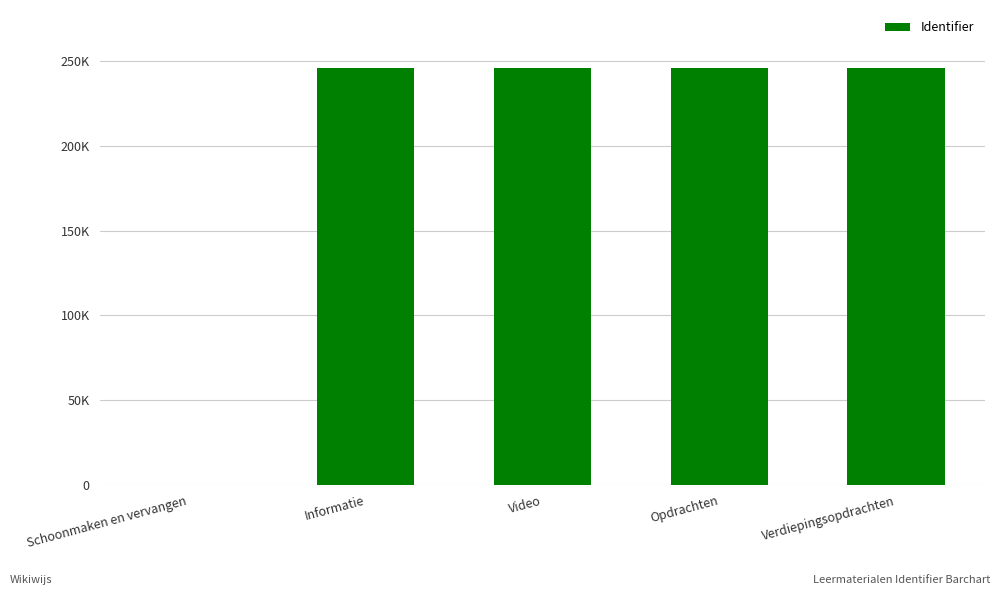

Are the bars horizontal?

No